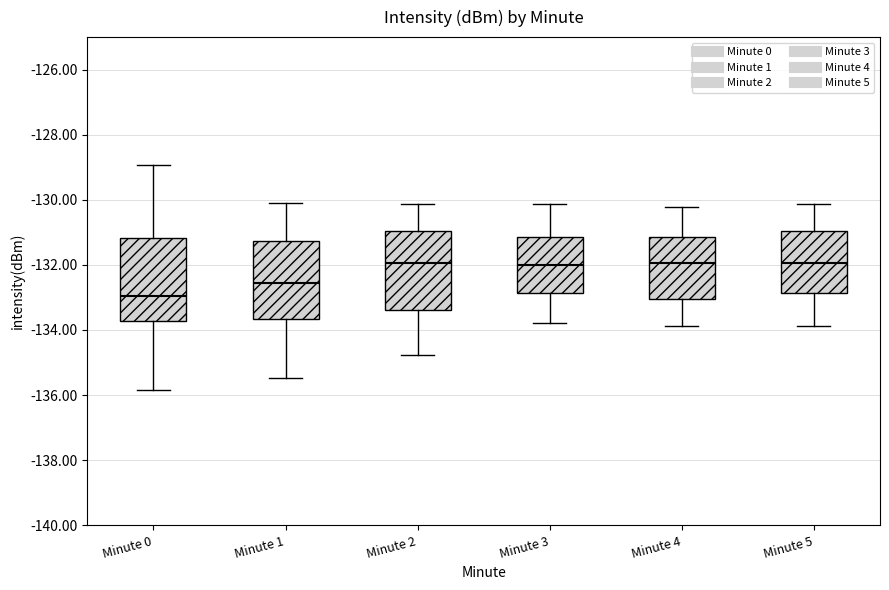

Where does the upper whisker of the box for Minute 4 end on the y-axis? The values are not printed on the chart, so give them approximately, as read against the axis.

-130.2